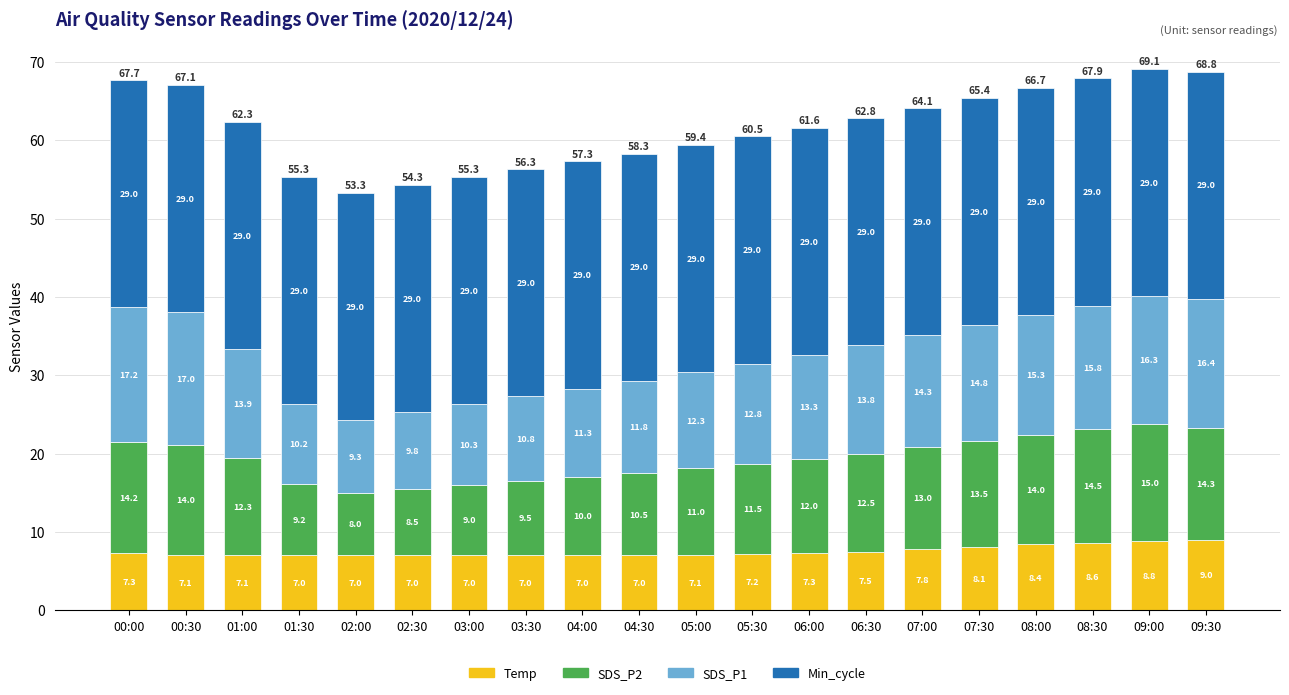

Are the bars horizontal?

No